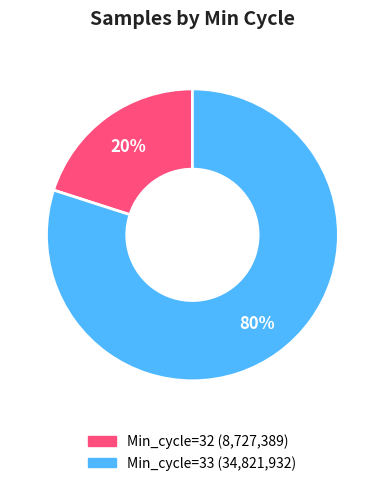

Is there any slice that represents more than half of the pie?

Yes